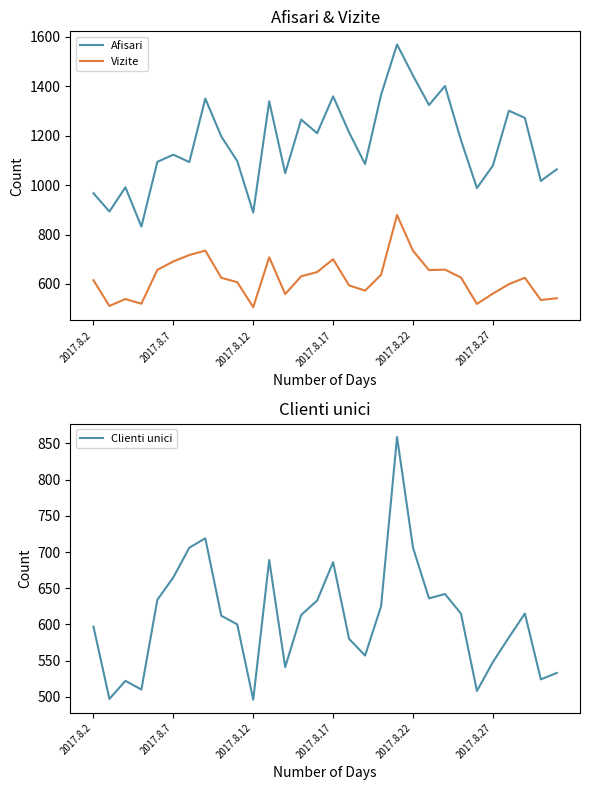

The Afisari series shows 1838 at 27. True or false?

False